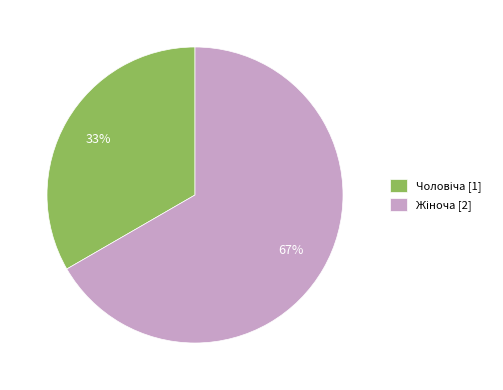

Does any single category account for the majority?

Yes